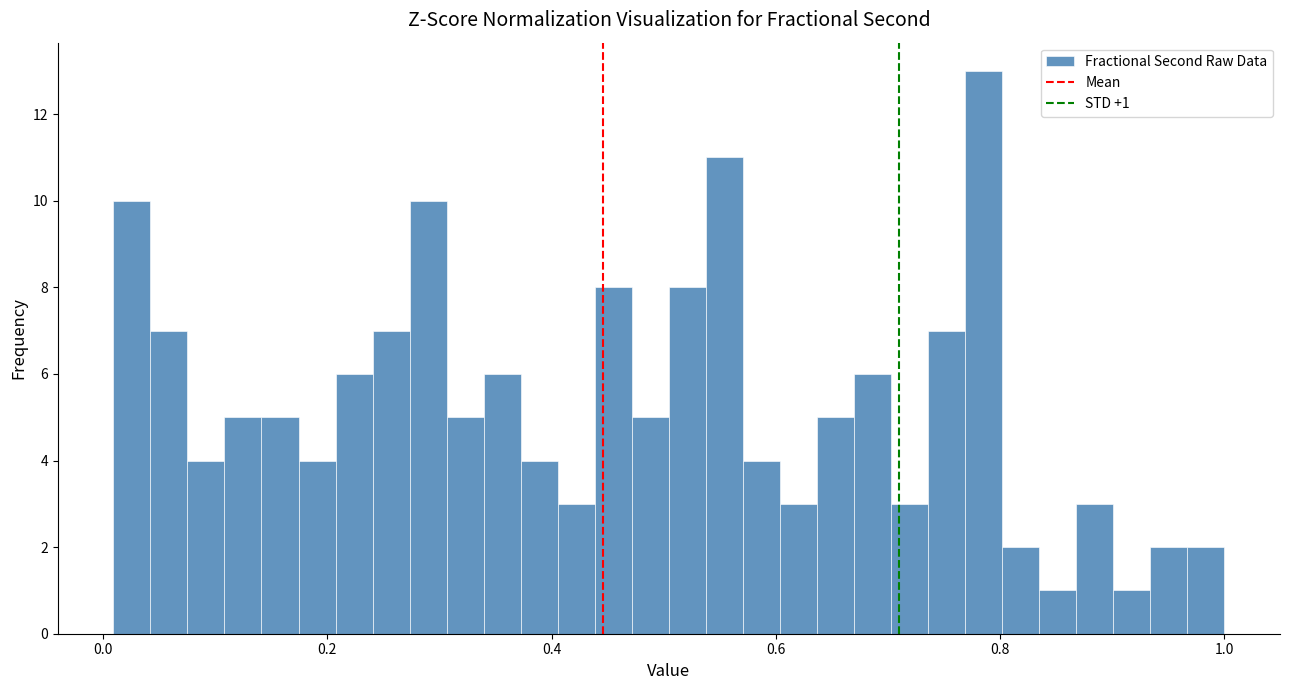

Around what value on the x-axis is the tallest bar? Give the approximate position of its centre, as read against the axis.

0.78